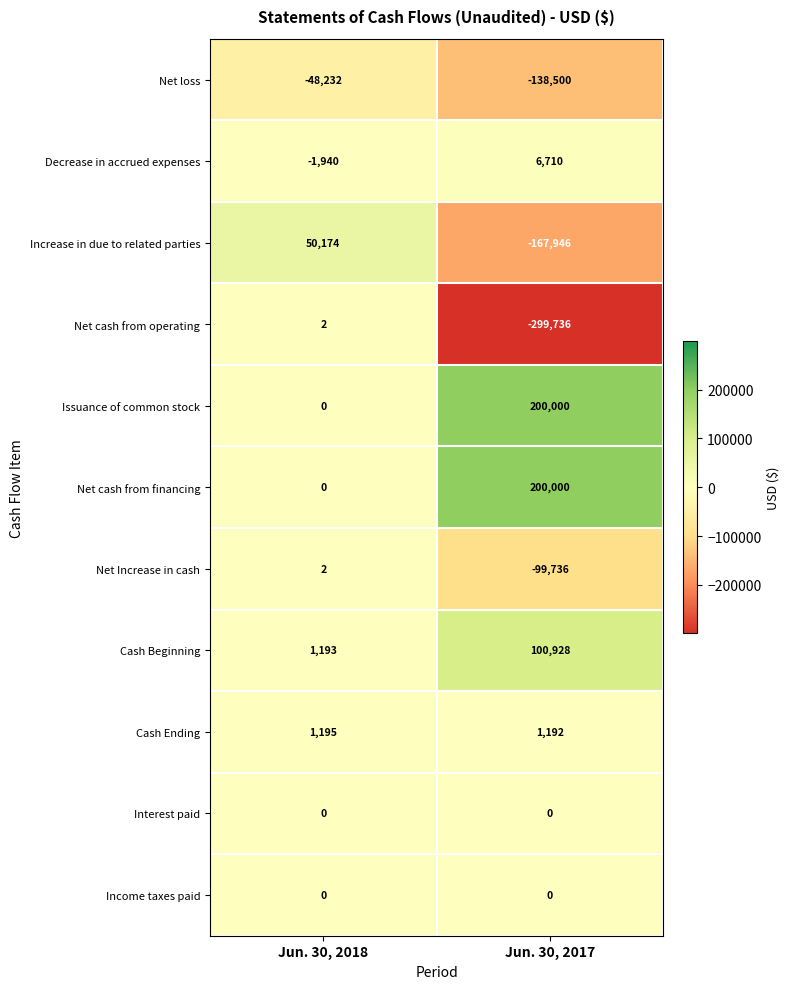

Count the number of categories in the chart.

2